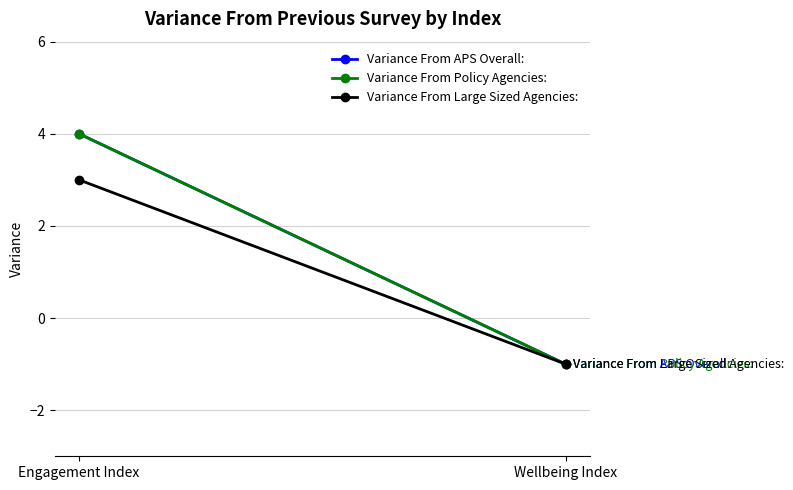

Where is Variance From APS Overall: nearest to the value 1?

Wellbeing Index